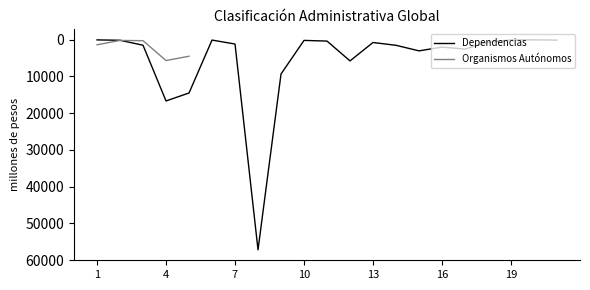

Which has a higher value, 11 or 9?

9